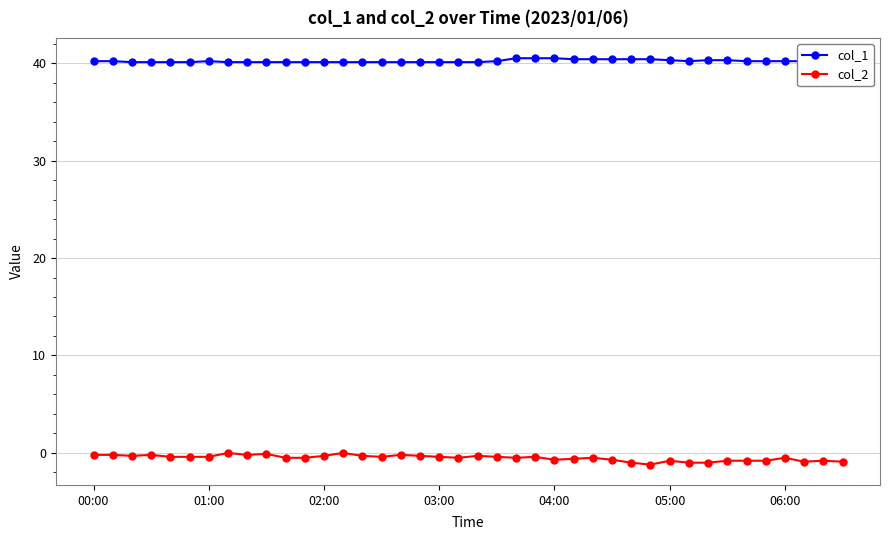

What position from the left is 11?

12